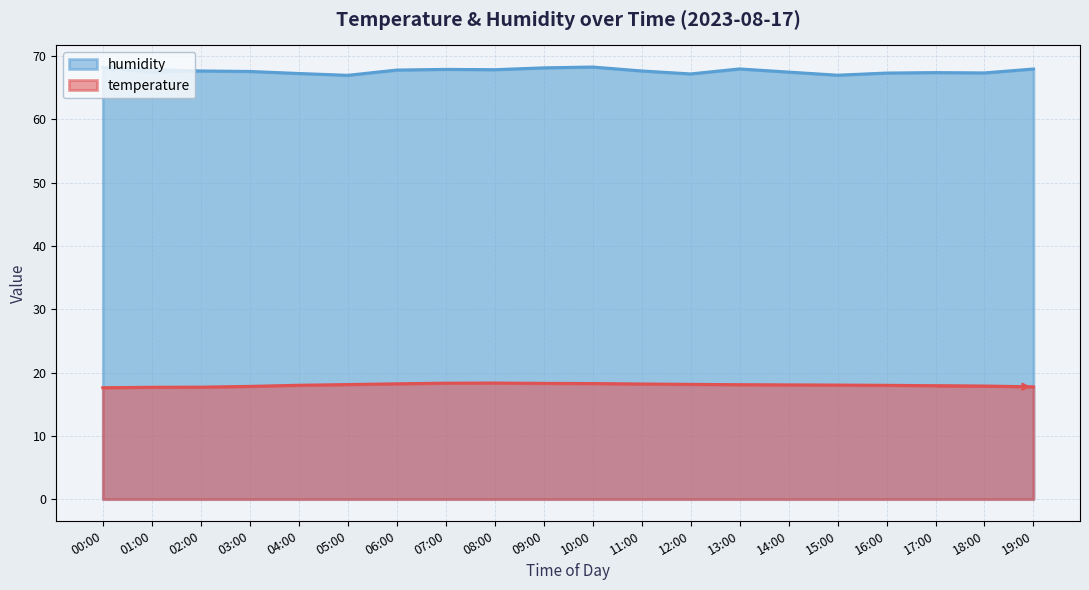

Where is humidity nearest to the value 67?

15:00